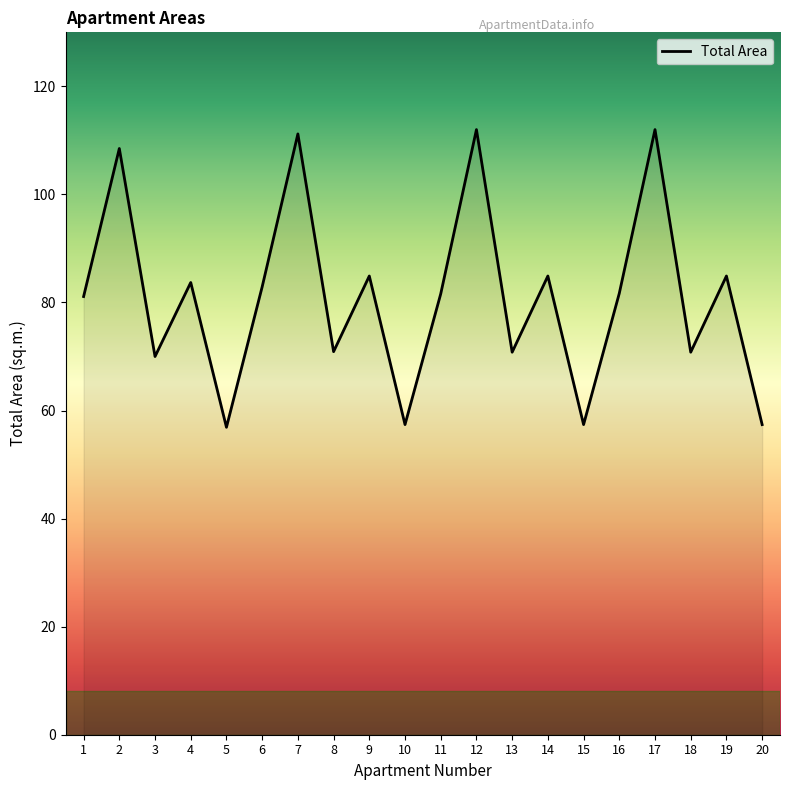

What is the minimum value shown in the chart?

56.9